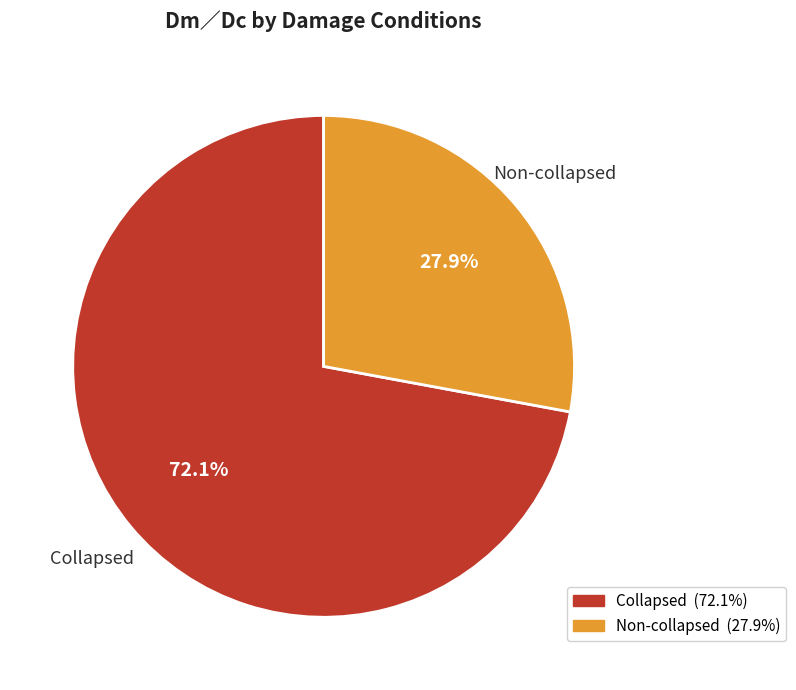

Between Collapsed and Non-collapsed, which is larger?

Collapsed